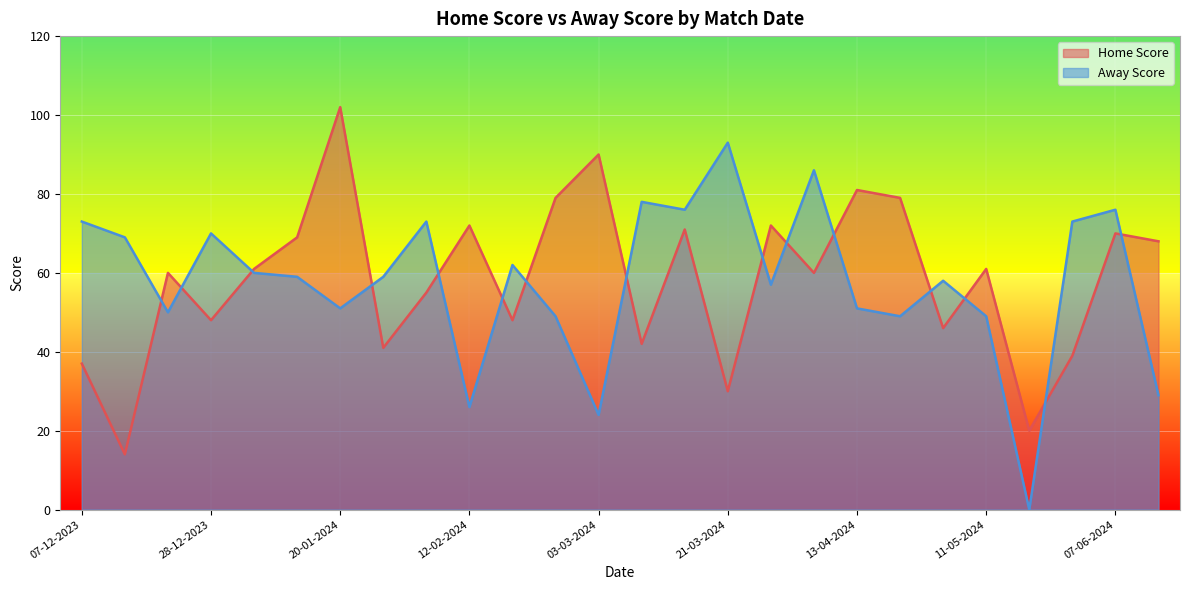

What is the difference between the Home Score values at 14-12-2023 and 22-02-2024?

34